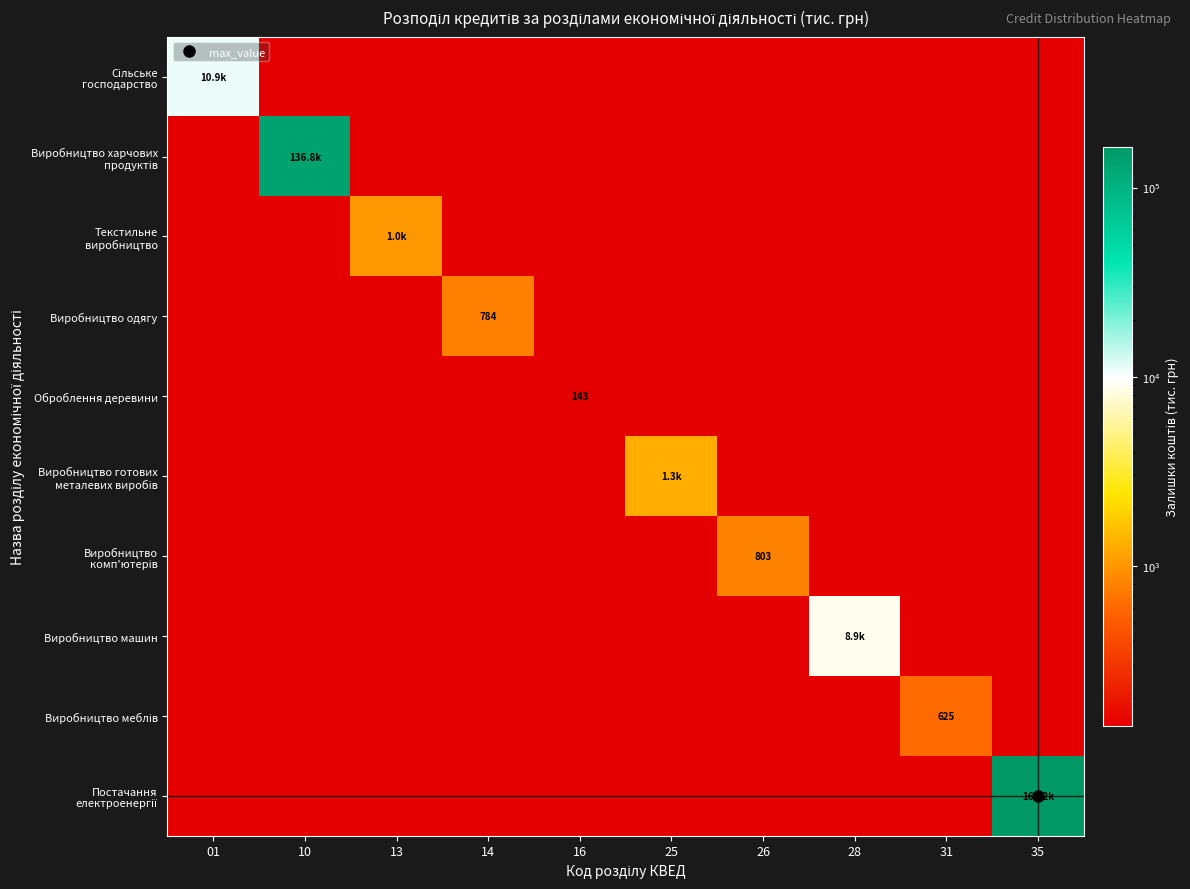

Rank the series by their maximum value, from lowest to highest.

Оброблення деревини, Виробництво меблів, Виробництво одягу, Виробництво комп'ютерів, Текстильне виробництво, Виробництво готових металевих виробів, Виробництво машин, Сільське господарство, Виробництво харчових продуктів, Постачання електроенергії